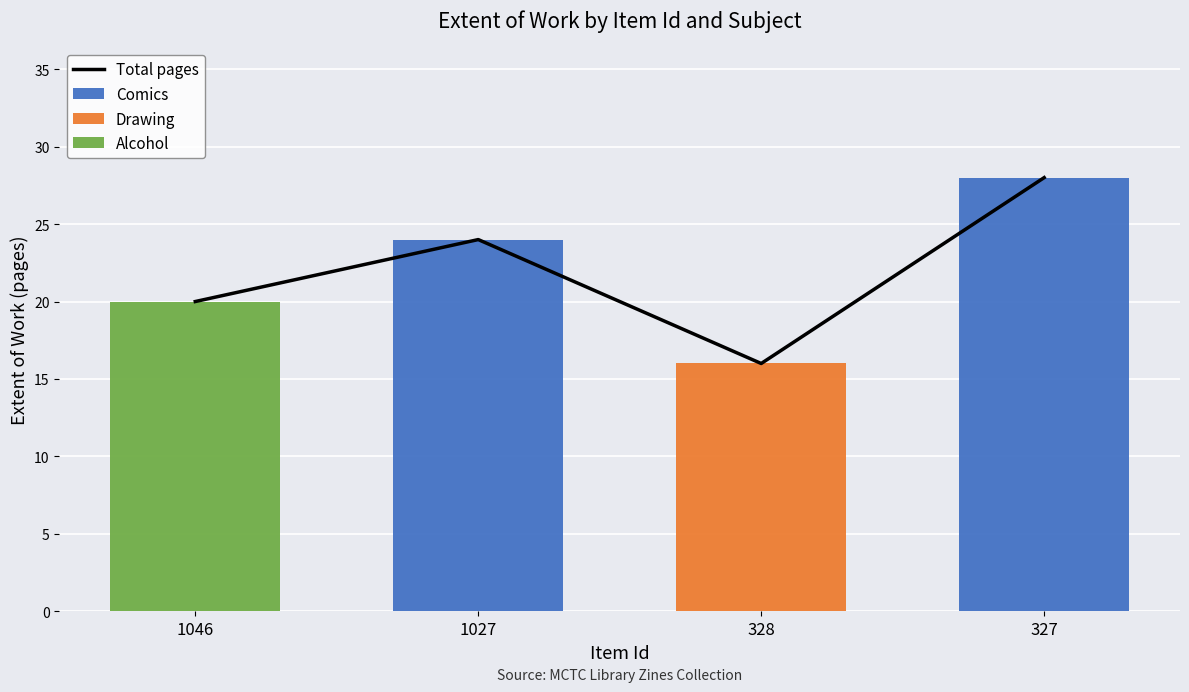

The Comics series shows 24 at 1027. True or false?

True